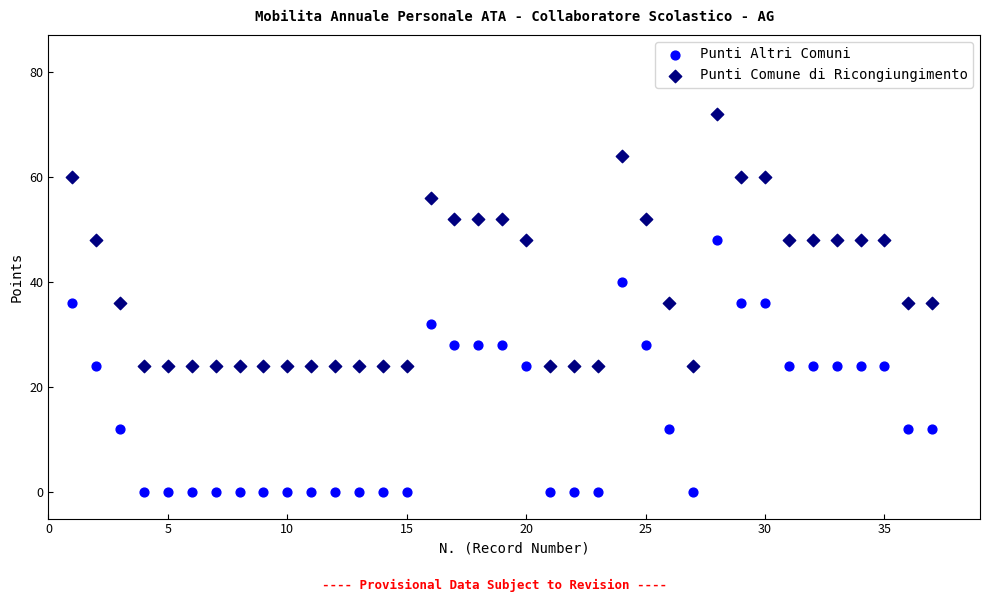

Across all data points, what is the range of X values (max minus min)?

36